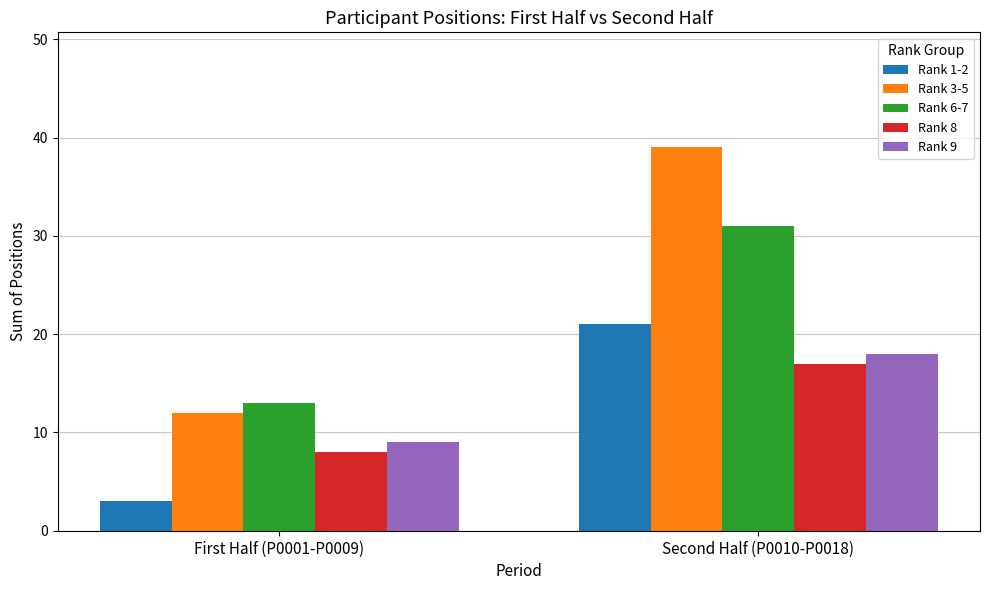

What is the label of the 2nd bar from the right?

First Half (P0001-P0009)